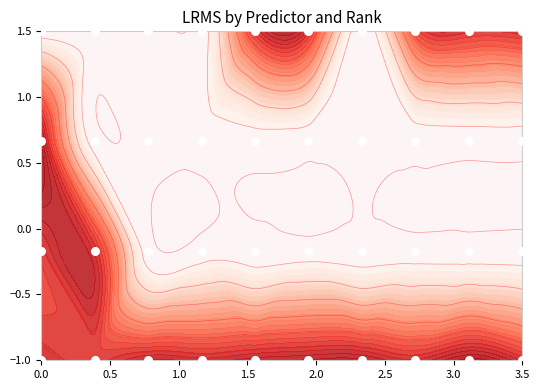

How many values are below 0?

20